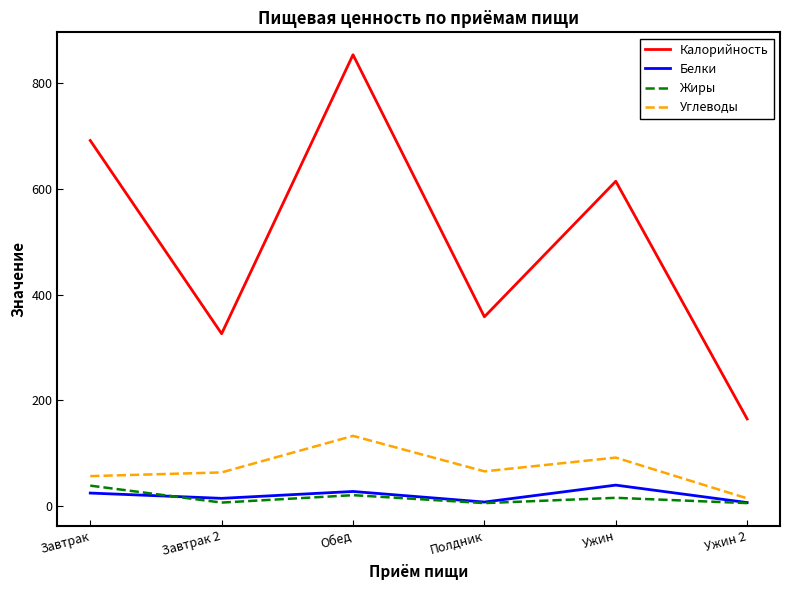

Which category has the highest value across all series?

Обед